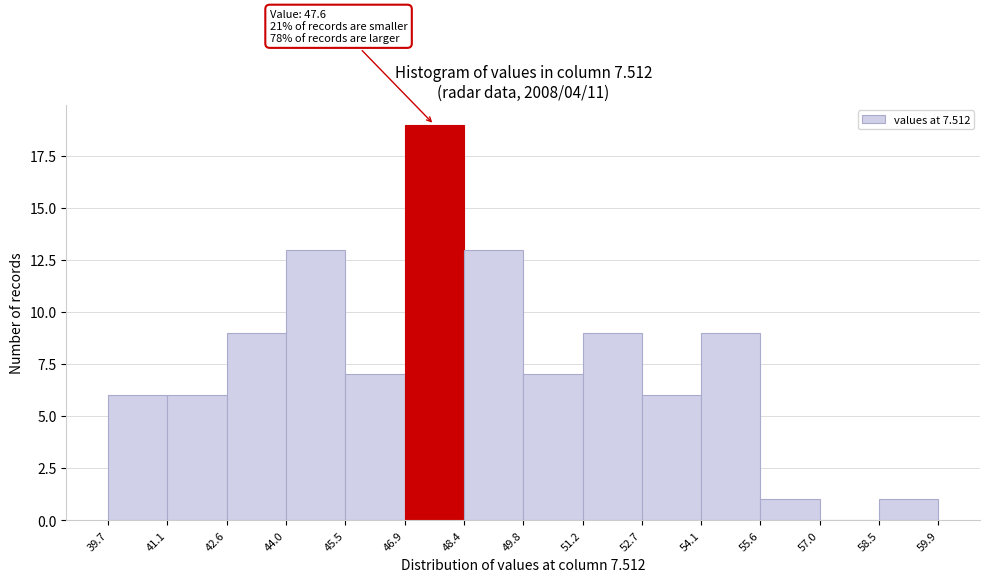

Over which range of the x-axis is the bar tallest?

46.9 to 48.4